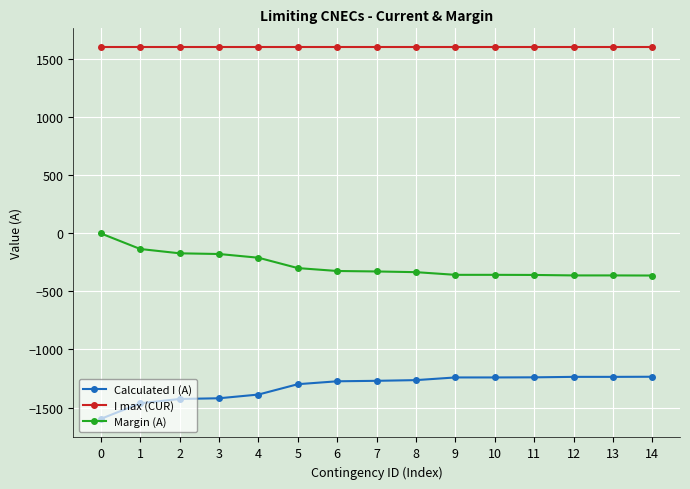

The value of Margin (A) at 11 is -209. True or false?

False